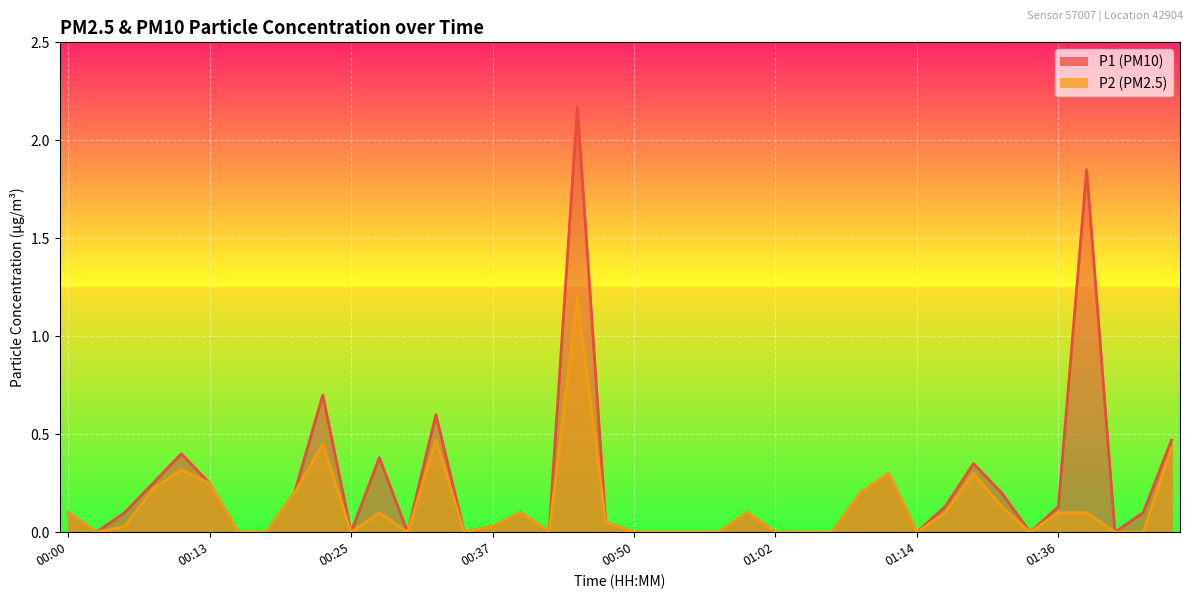

Is the value of P1 at 00:25 greater than the value of P2 at 00:03?

No